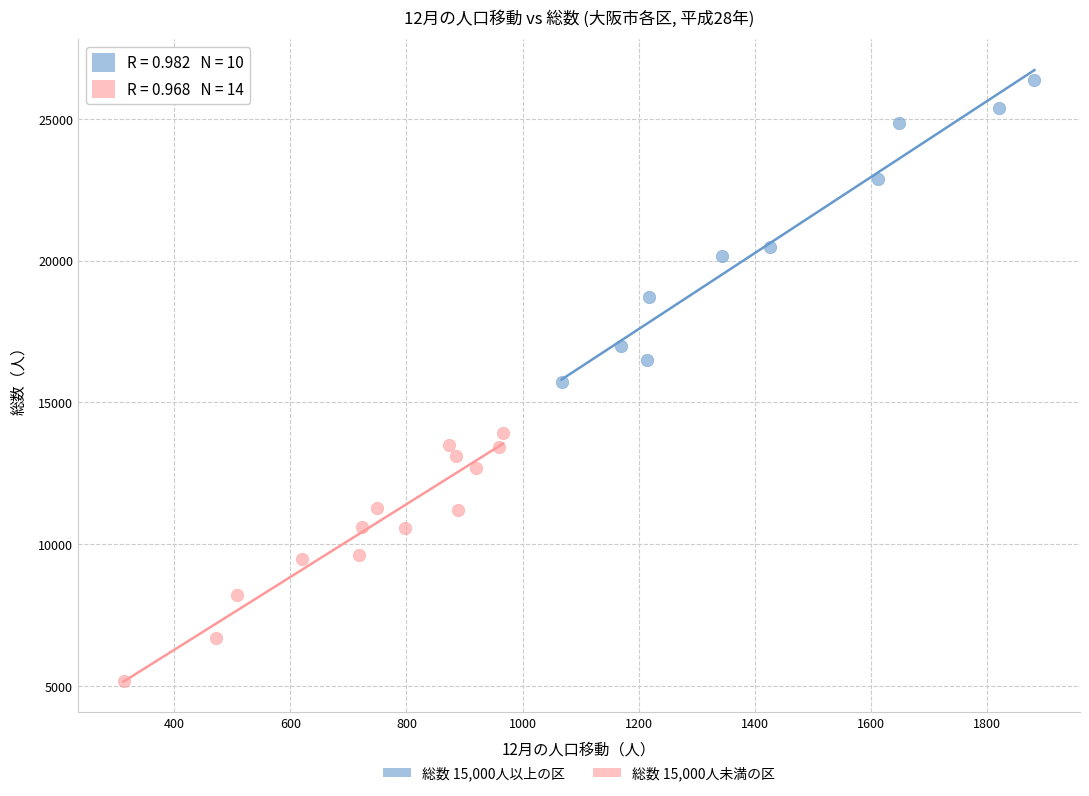

Which series contains the highest Y value?

総数 15,000人以上の区